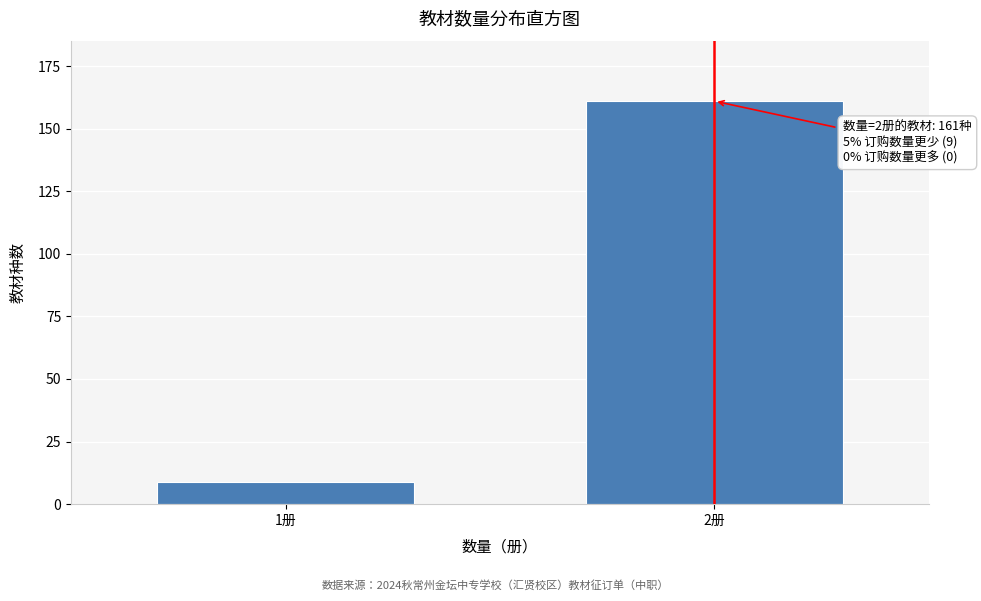

Reading left to right, transcribe all the data shown in this chart.

9	161